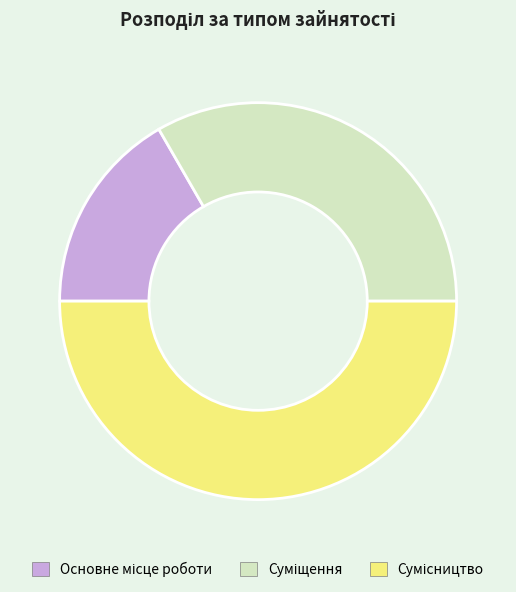

True or false: Суміщення accounts for 33% of the total.

True